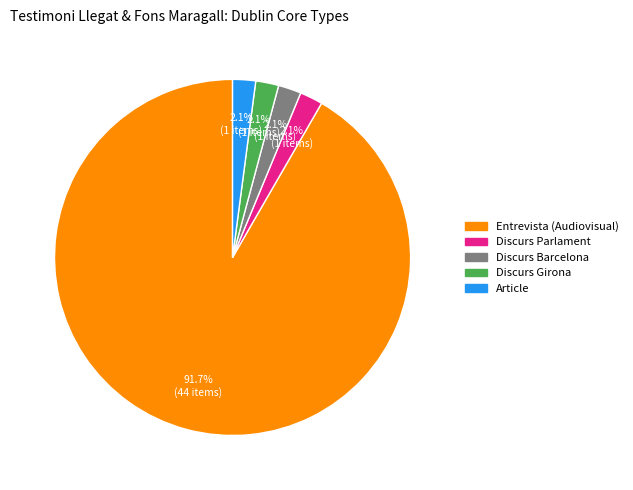

Which slice is the largest?

Entrevista (Audiovisual)